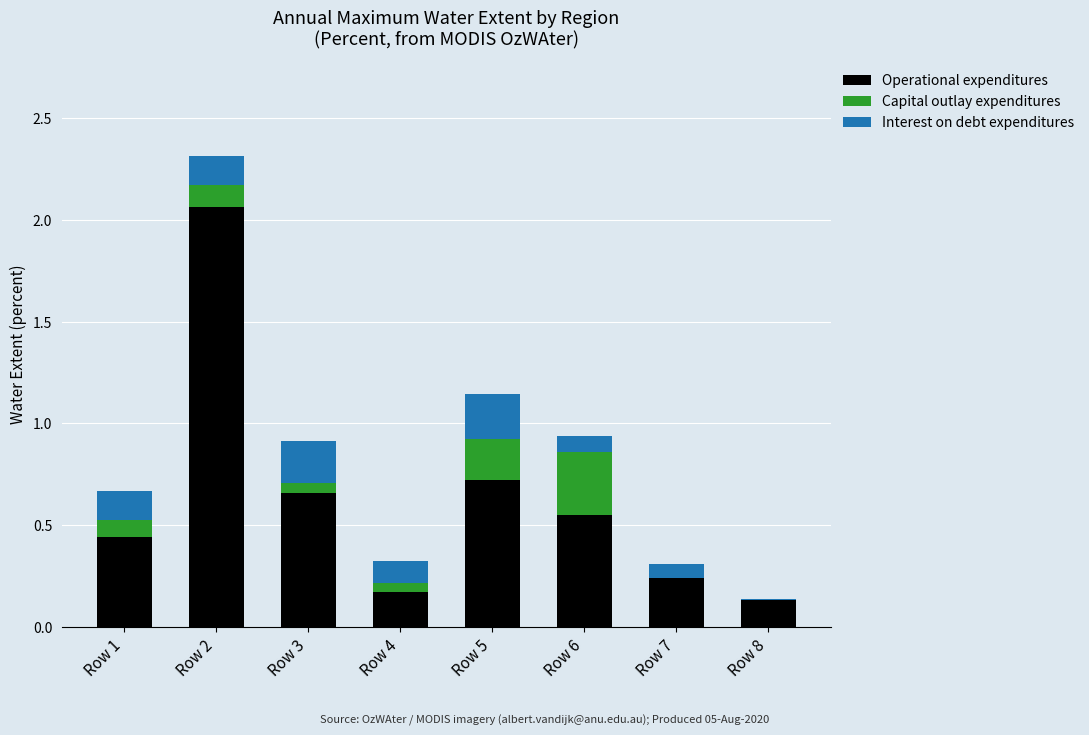

What is the sum of all Operational expenditures values?

5.0